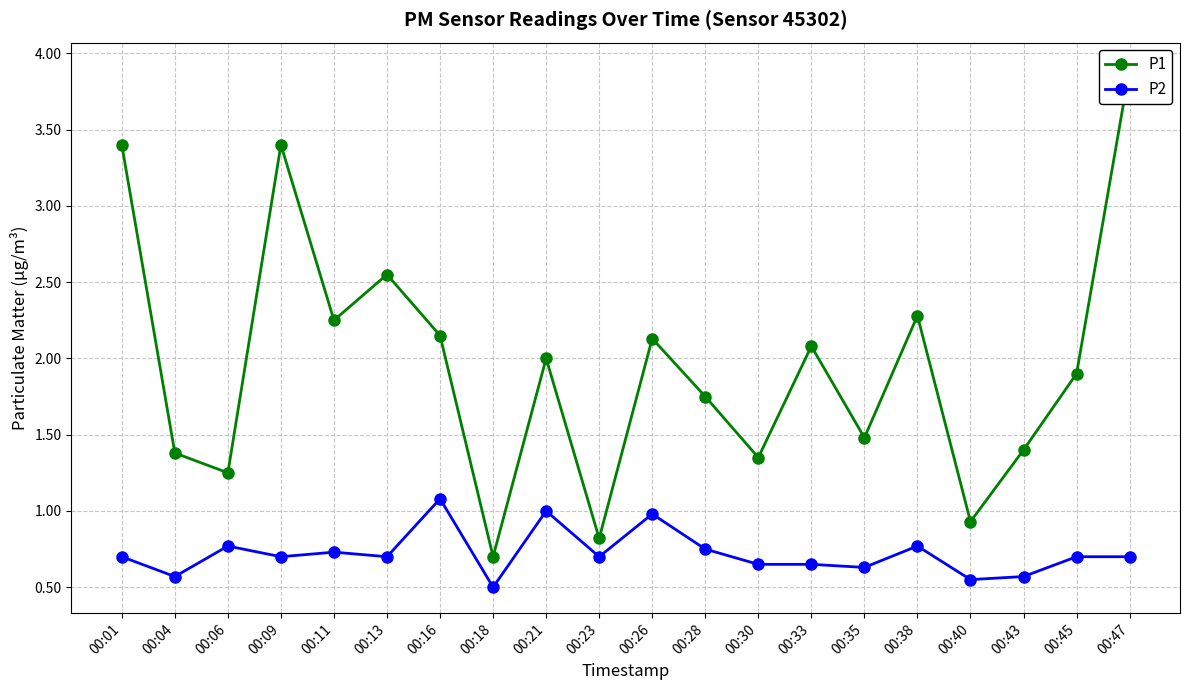

Is it true that P1 equals 1.9 at 00:45?

True